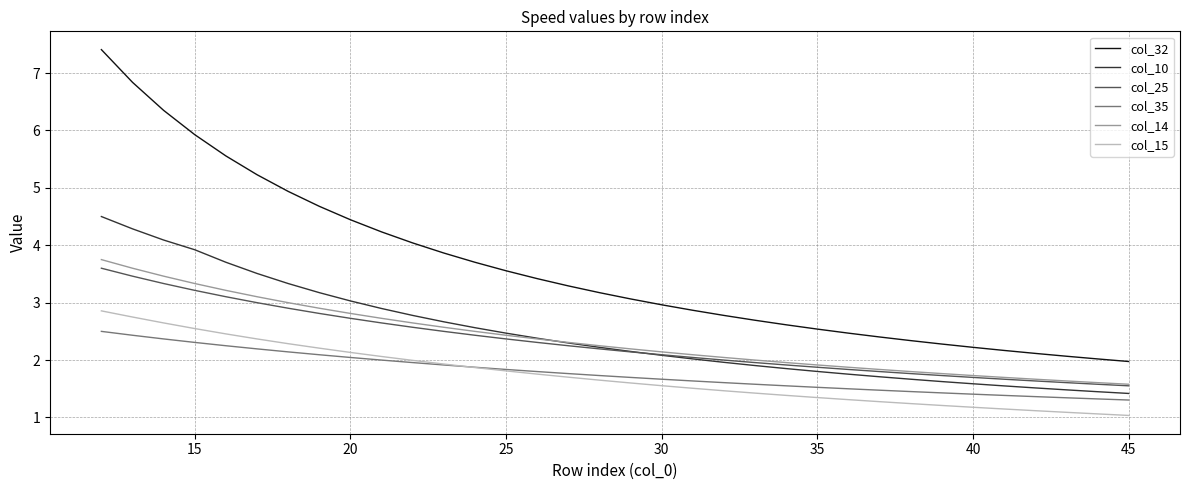

What is the smallest value displayed?

1.0